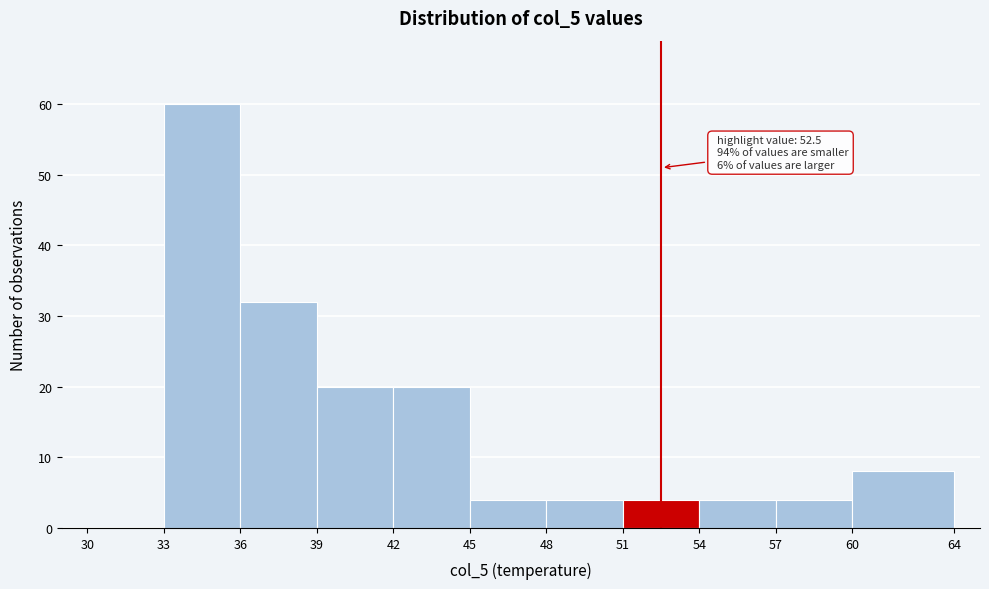

Over which range of the x-axis is the bar tallest?

33 to 36